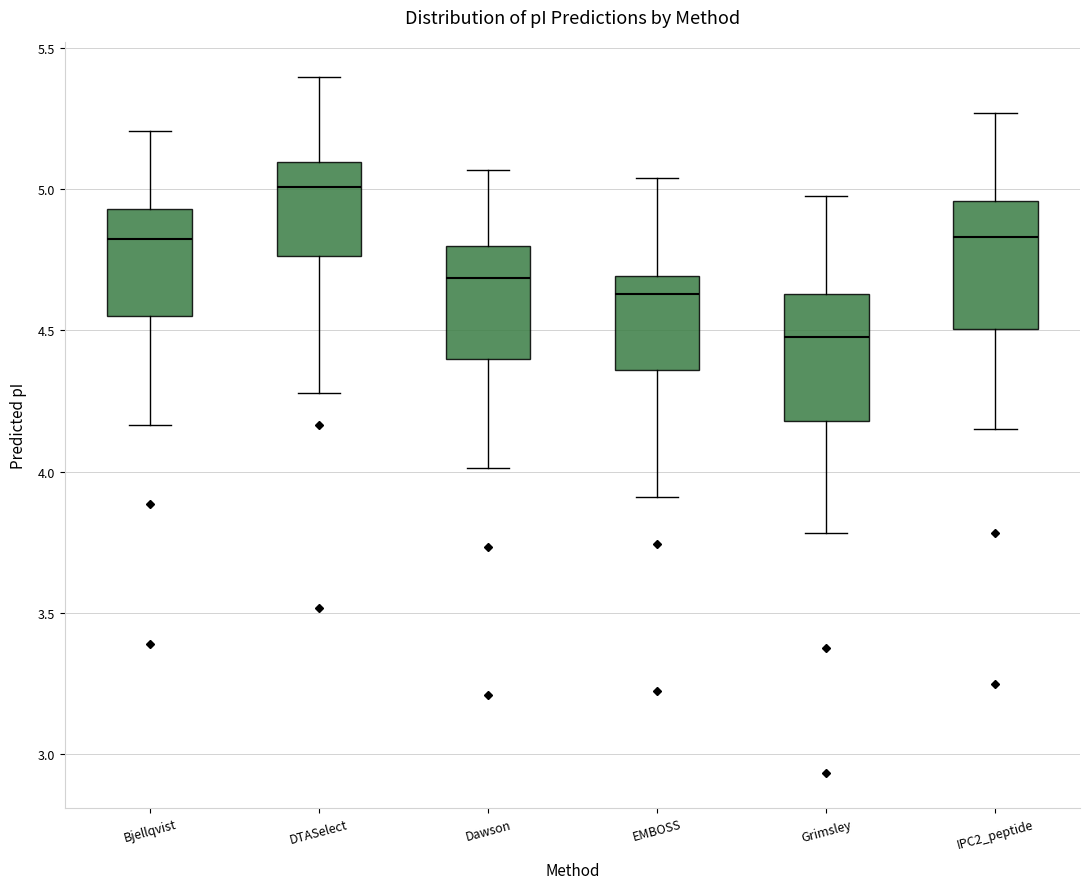

Where does the median line of the box for Bjellqvist sit on the y-axis? The values are not printed on the chart, so give them approximately, as read against the axis.

4.85